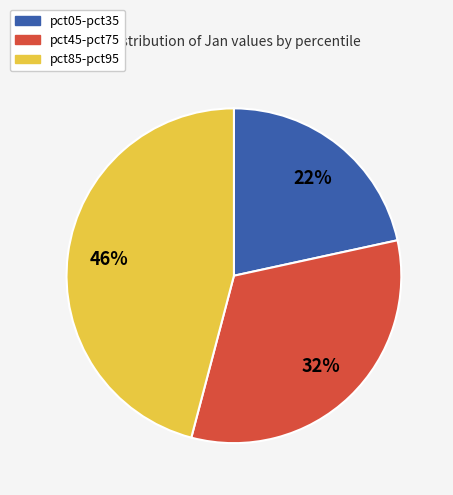

How many segments does this pie chart have?

3